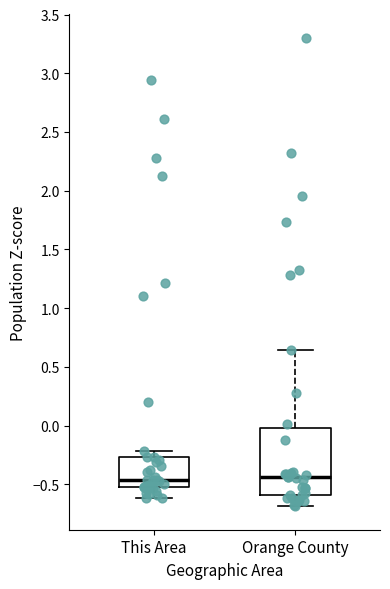

Reading left to right, read every box against the y-axis: the position of its median line, the range the box covers, and the ends of its whiskers. The values are not printed on the chart, so give them approximately, as read against the axis.

This Area: median -0.45, box -0.50 to -0.25, whiskers -0.60 to -0.20
Orange County: median -0.45, box -0.60 to 0.00, whiskers -0.70 to 0.65